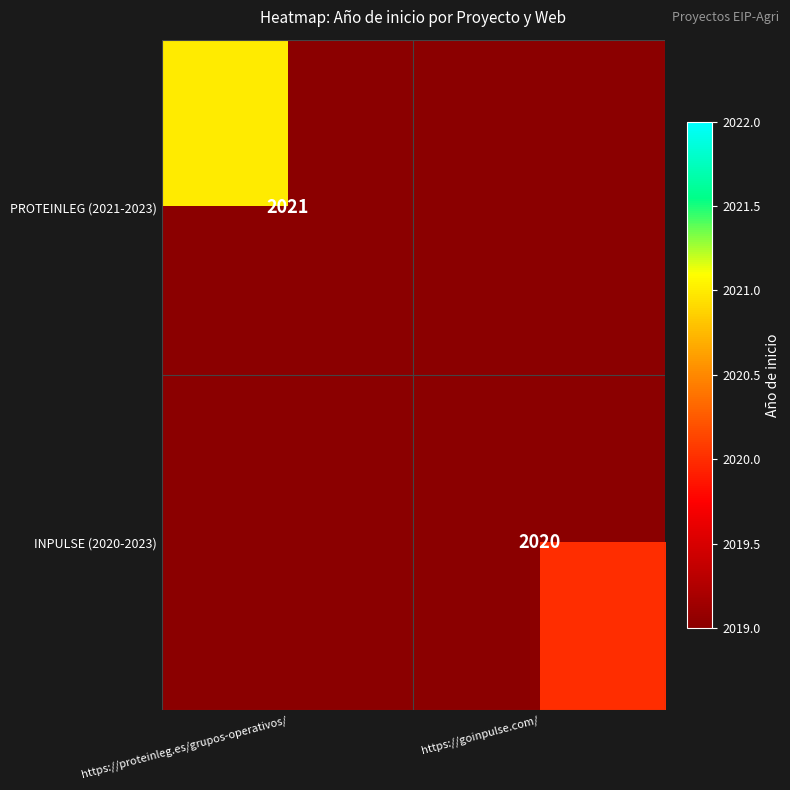

True or false: PROTEINLEG (2021-2023) has a value of 2021 at https://proteinleg.es/grupos-operativos/.

True